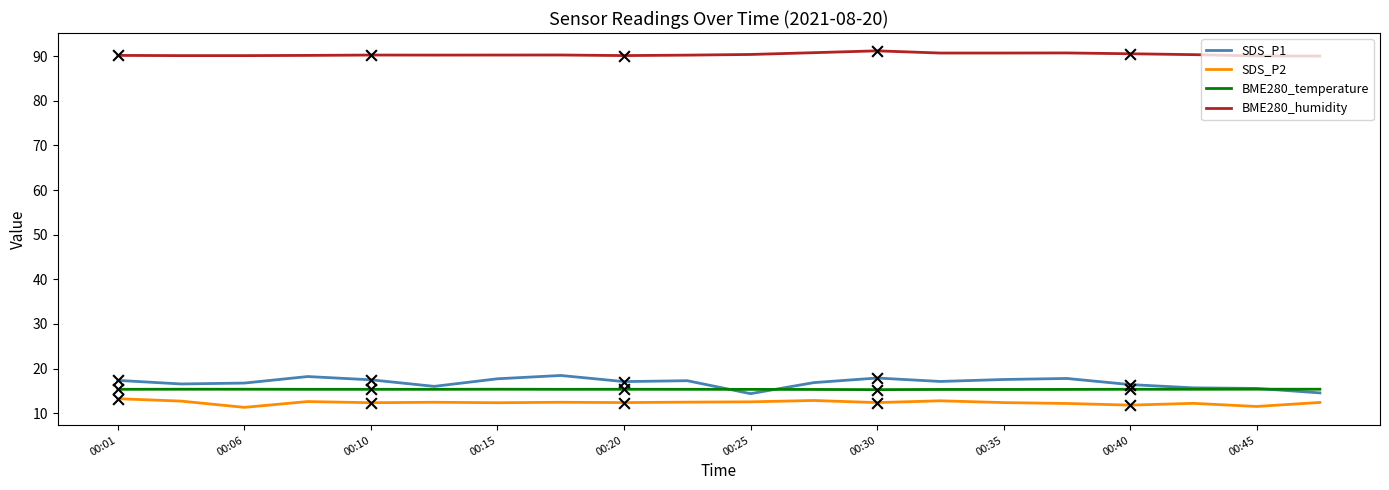

Which series has the largest total across all categories?

BME280_humidity